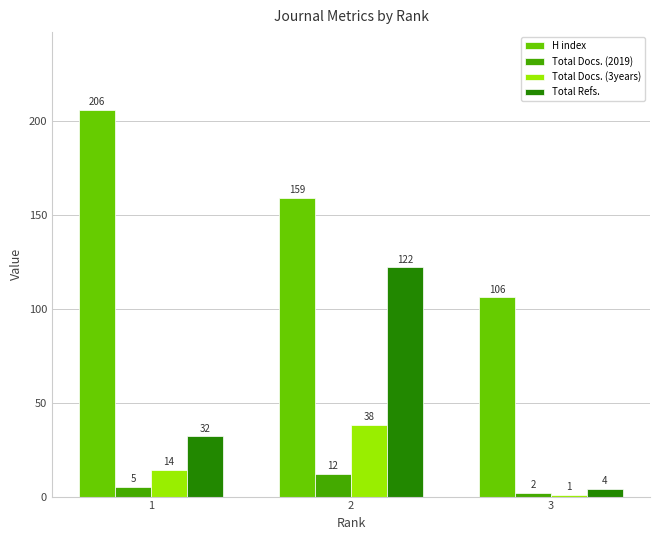

At which label does Total Docs. (3years) reach its peak?

2